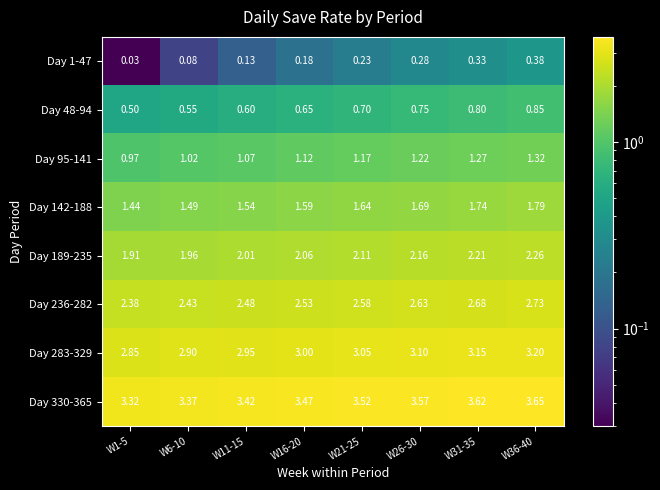

Is the value of Day 330-365 at W31-35 greater than the value of Day 189-235 at W36-40?

Yes